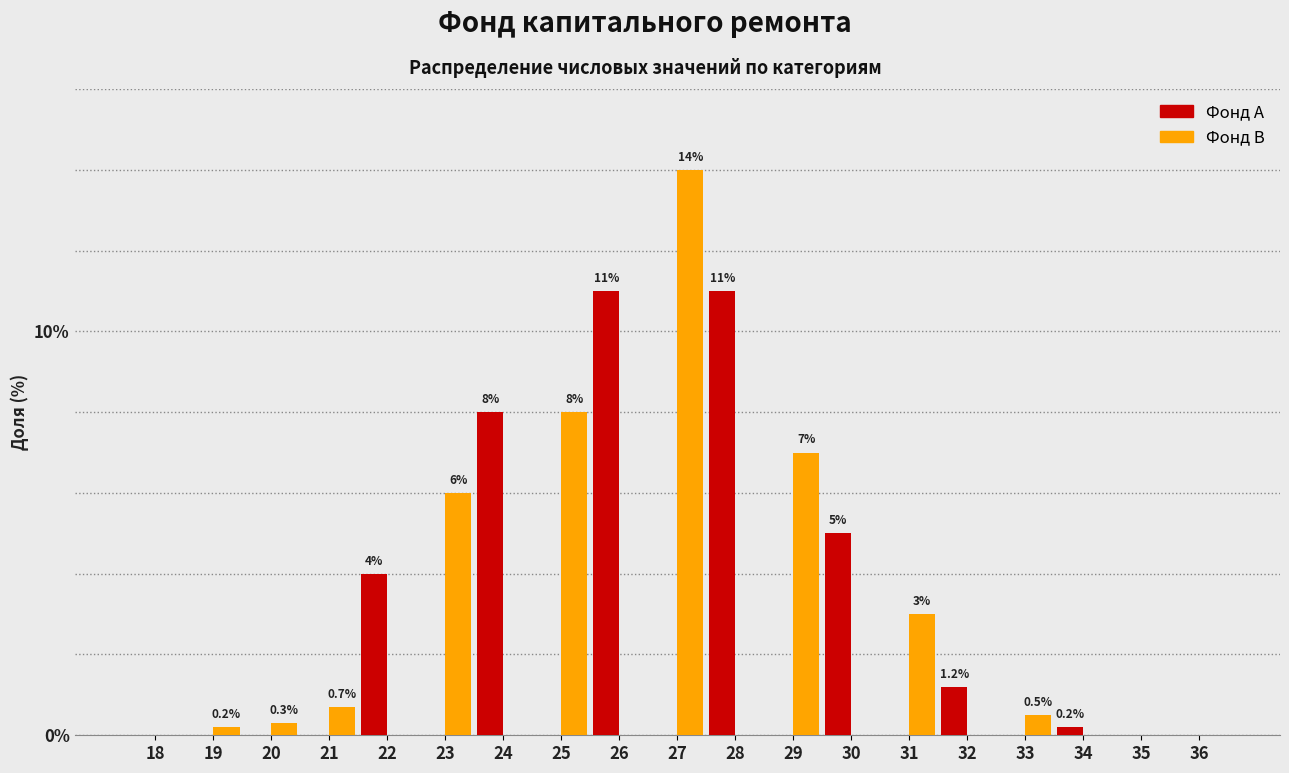

At which category is the sum across all series the highest?

27